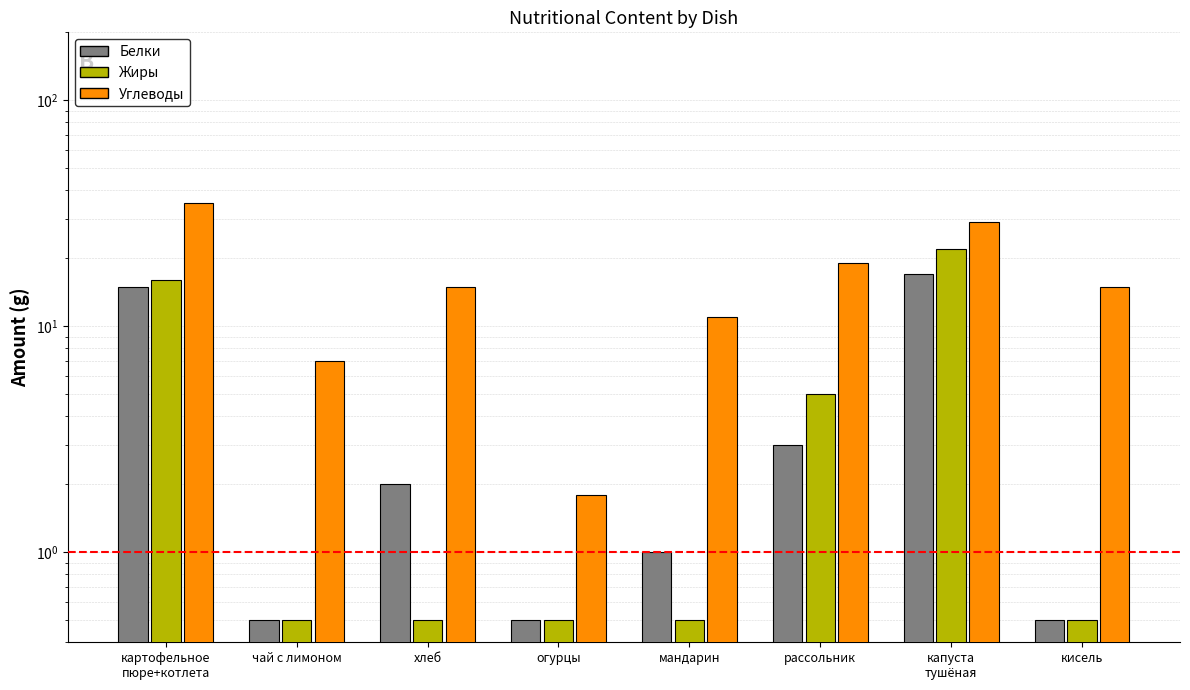

What is the difference between the second highest and minimum values in the Белки series?

14.5